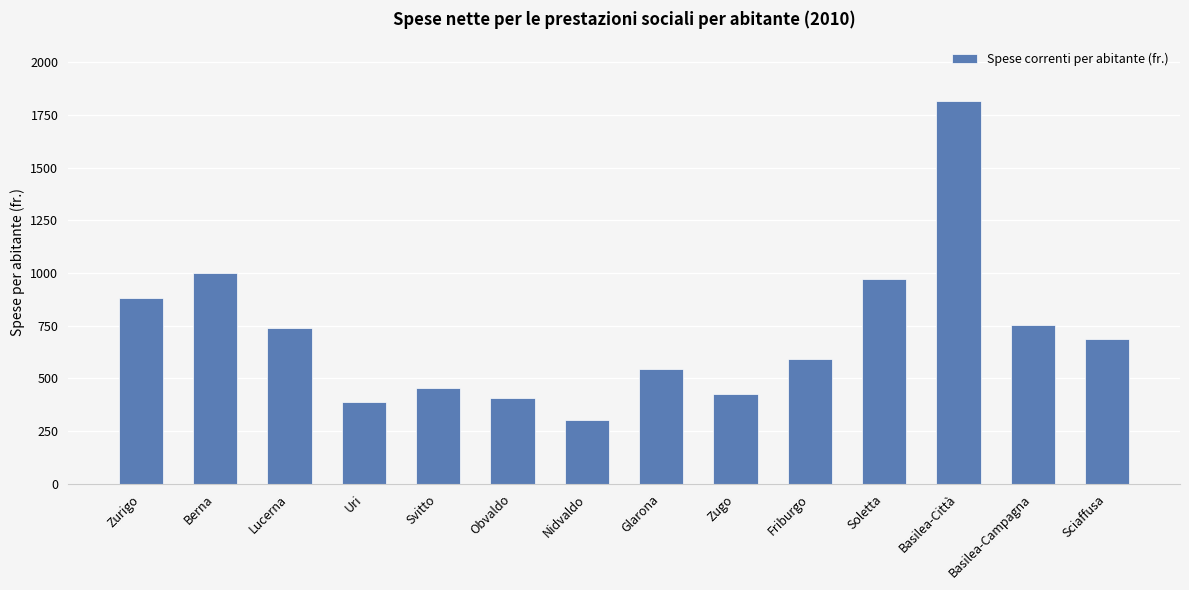

What is the label of the 3rd bar from the right?

Basilea-Città